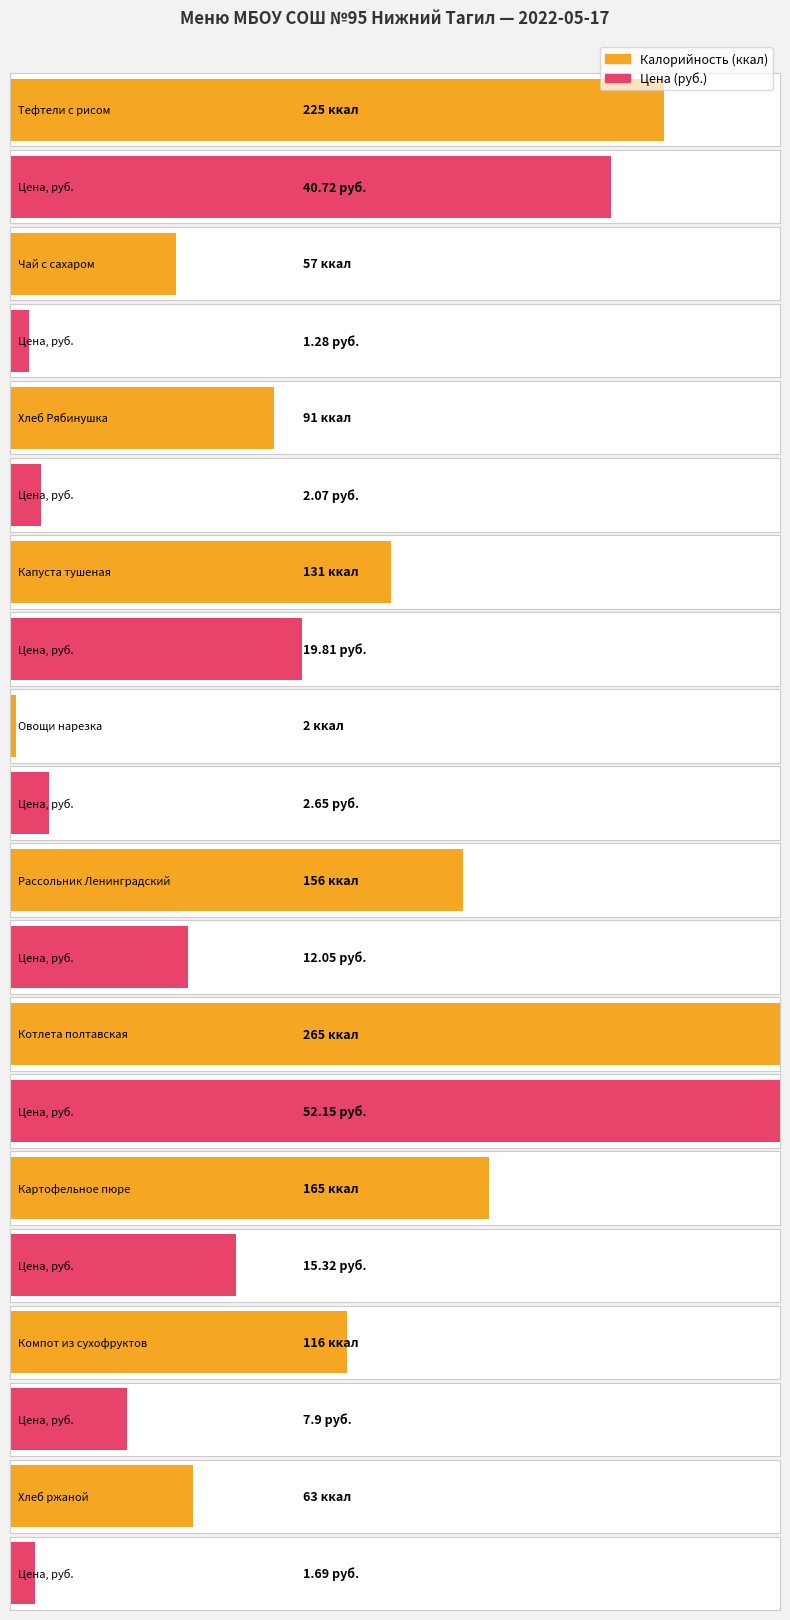

The Цена series shows 69.9 at Тефтели с рисом. True or false?

False